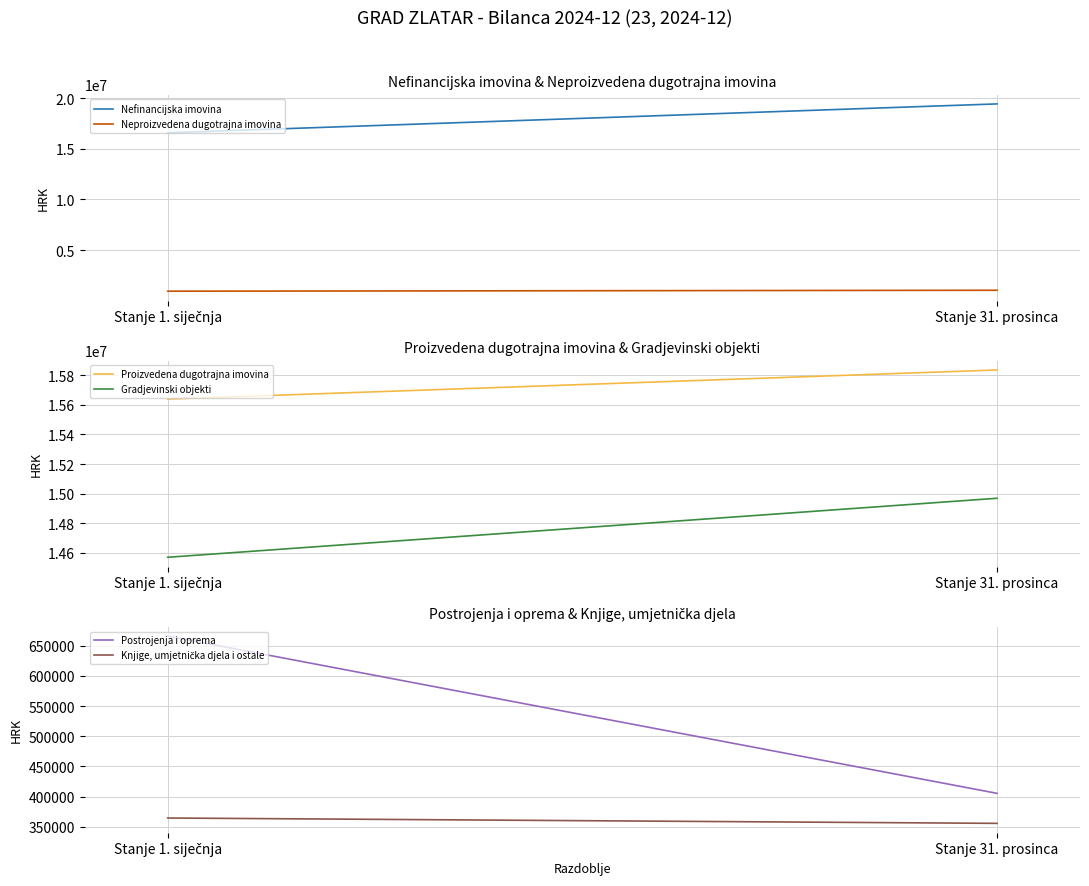

List the series in order of their peak value, highest first.

Nefinancijska imovina, Proizvedena dugotrajna imovina, Gradjevinski objekti, Neproizvedena dugotrajna imovina, Postrojenja i oprema, Knjige, umjetnička djela i ostale